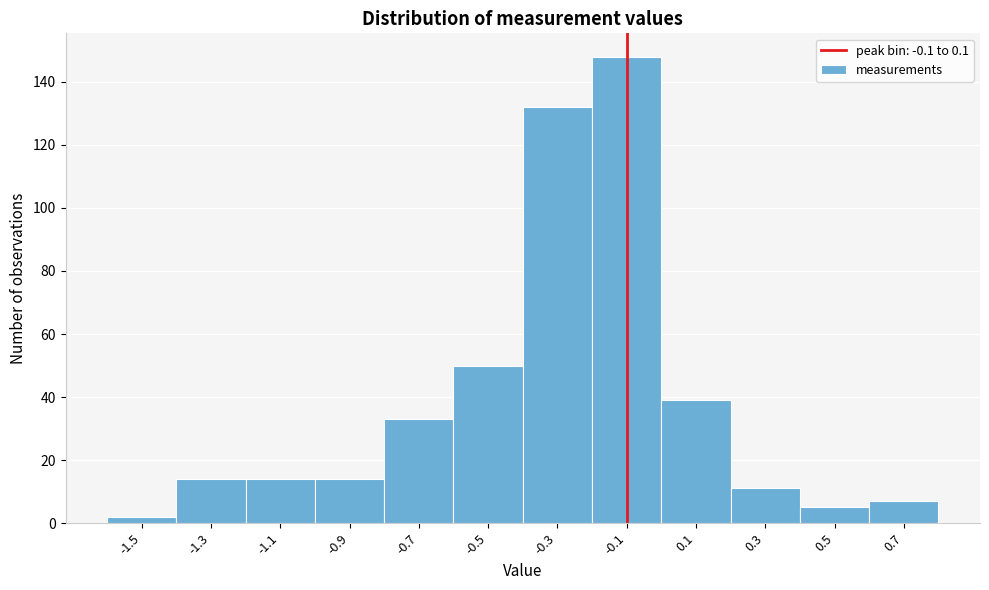

Reading left to right, list all the values displayed in this chart.

-1.5=2	-1.3=14	-1.1=14	-0.9=14	-0.7=33	-0.5=50	-0.3=132	-0.1=148	0.1=39	0.3=11	0.5=5	0.7=7